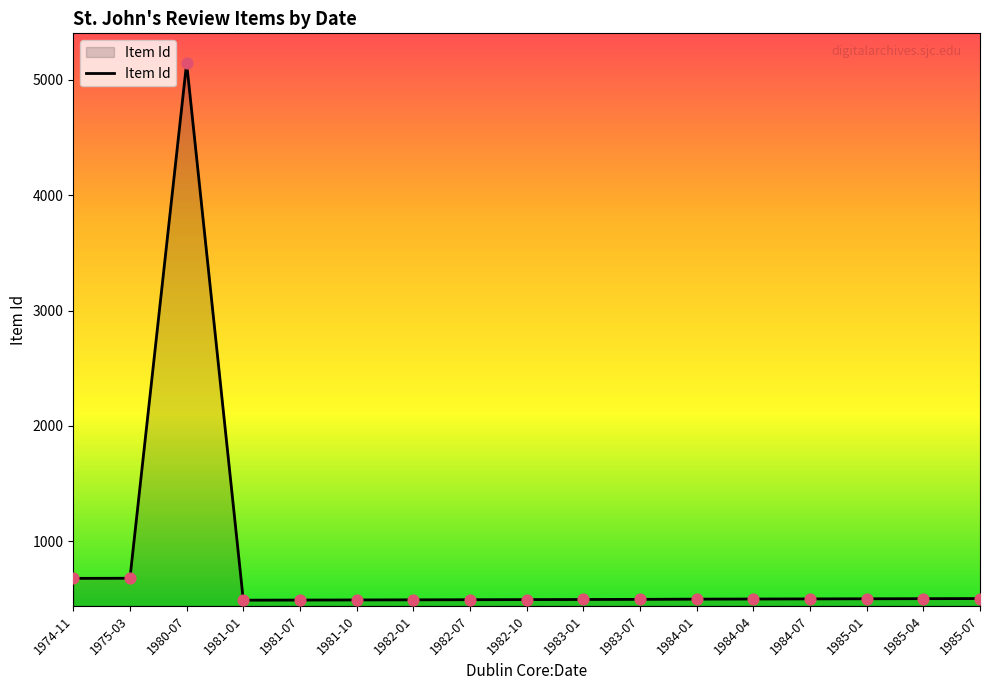

Which has a higher value, 1985-07 or 1975-03?

1975-03